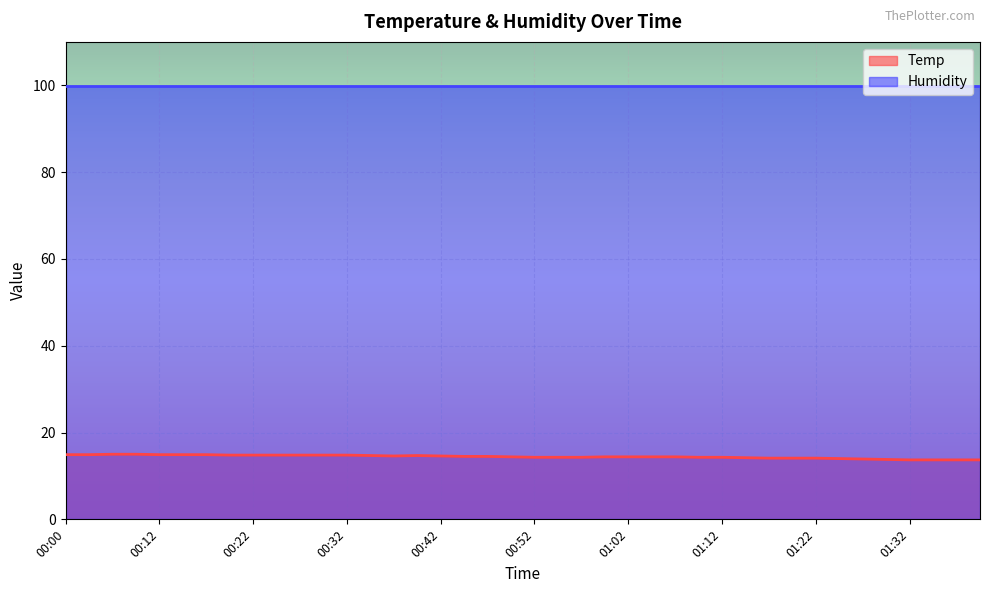

How many points are lower than both their immediate neighbors (excluding endpoints)?

1